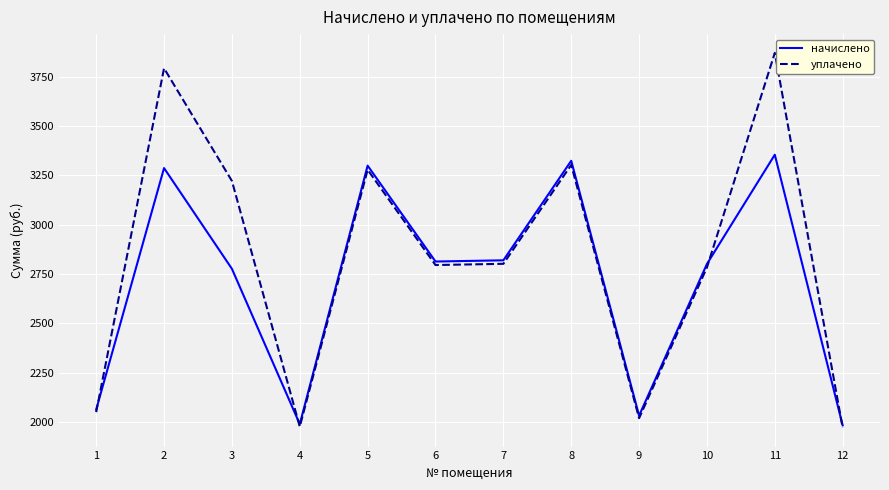

Is the value of уплачено at 5 greater than the value of начислено at 7?

Yes